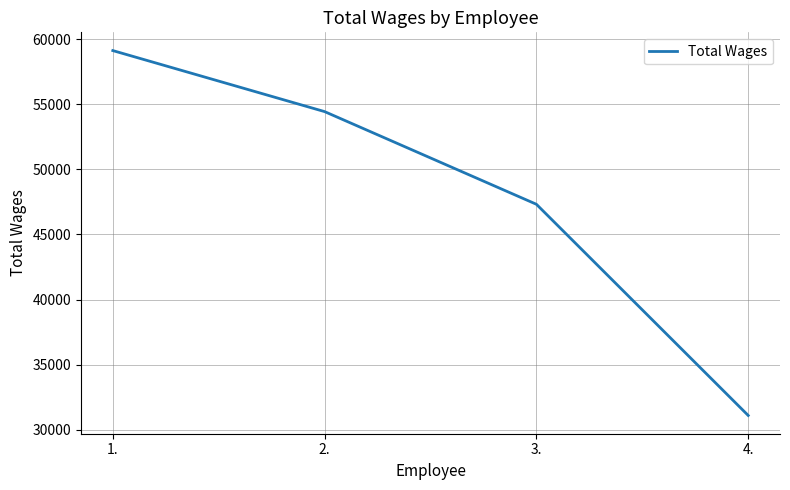

True or false: there are more than 2 points higher than both neighbors.

False